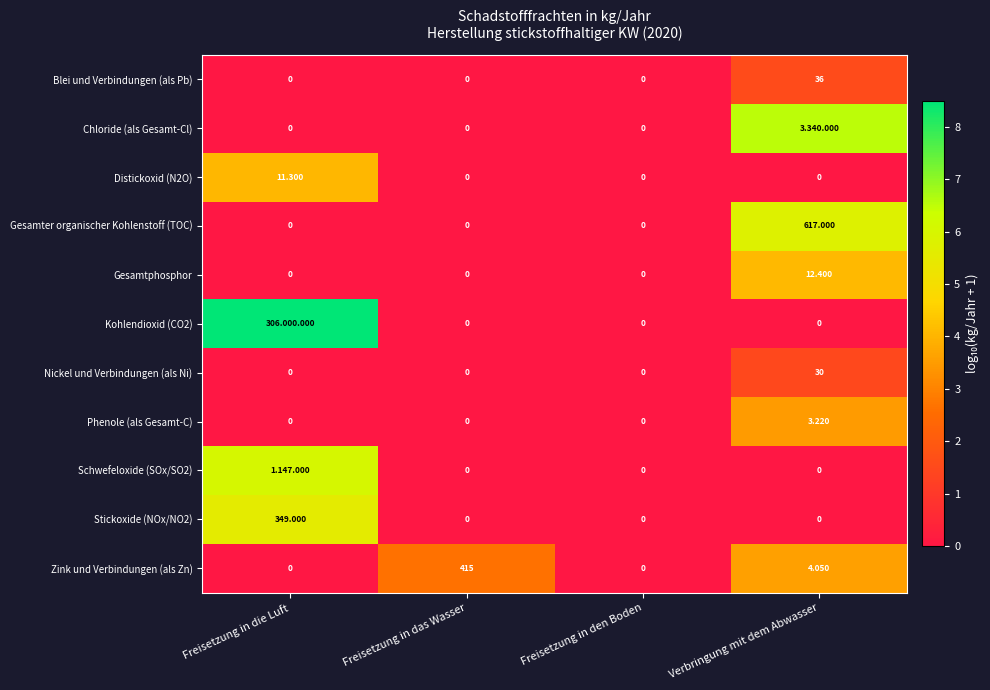

How many series are shown in this chart?

11